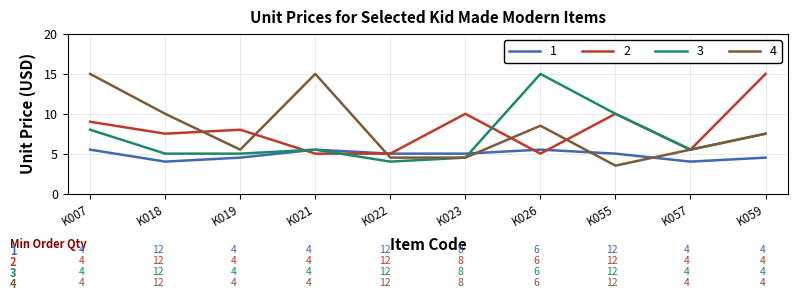

What is the total value across all series at K021?

31.0